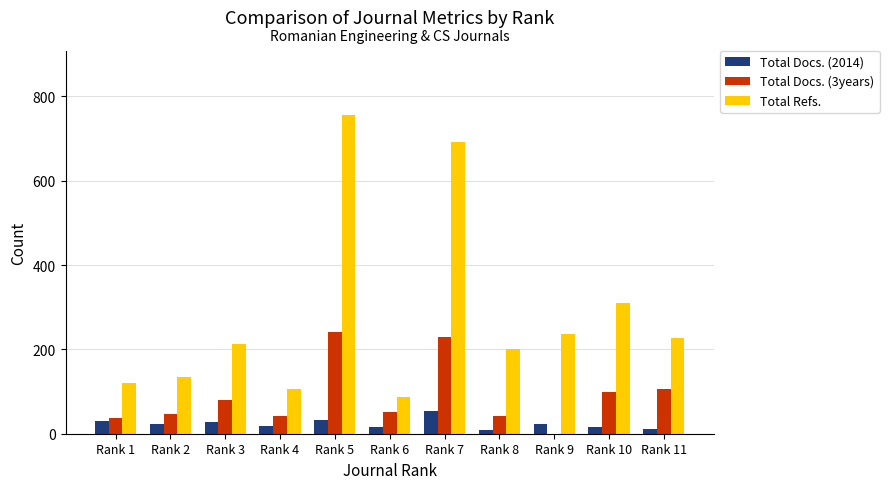

At which category does the chart reach its peak across all series?

Rank 5